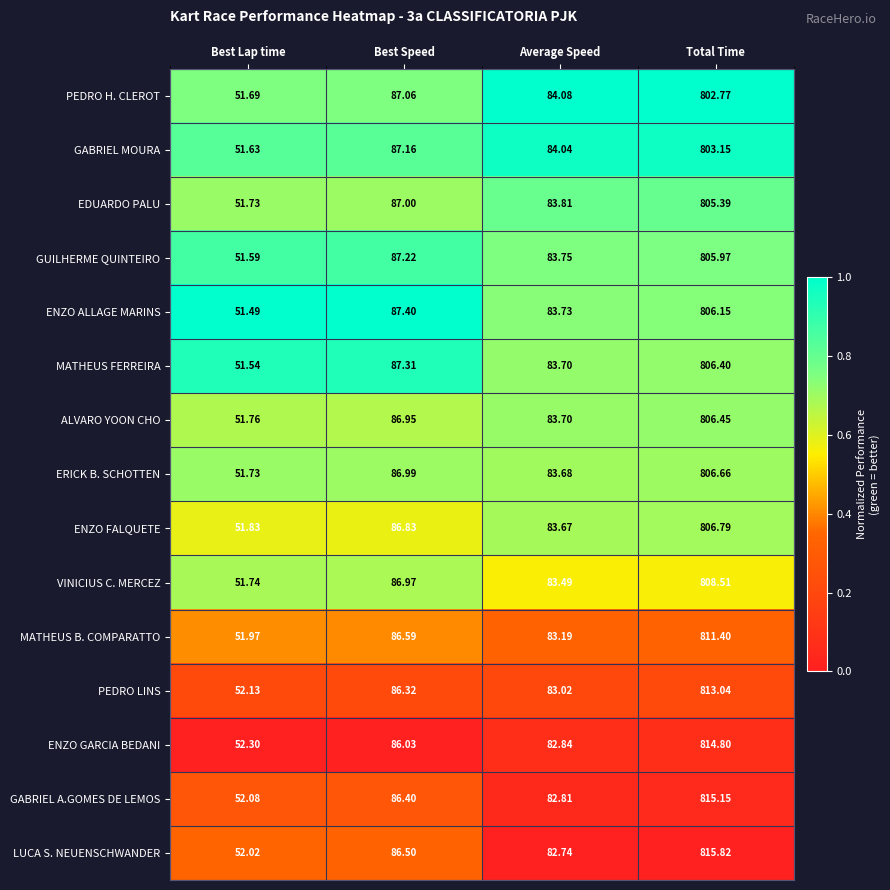

Which series has the widest spread of values?

LUCA S. NEUENSCHWANDER